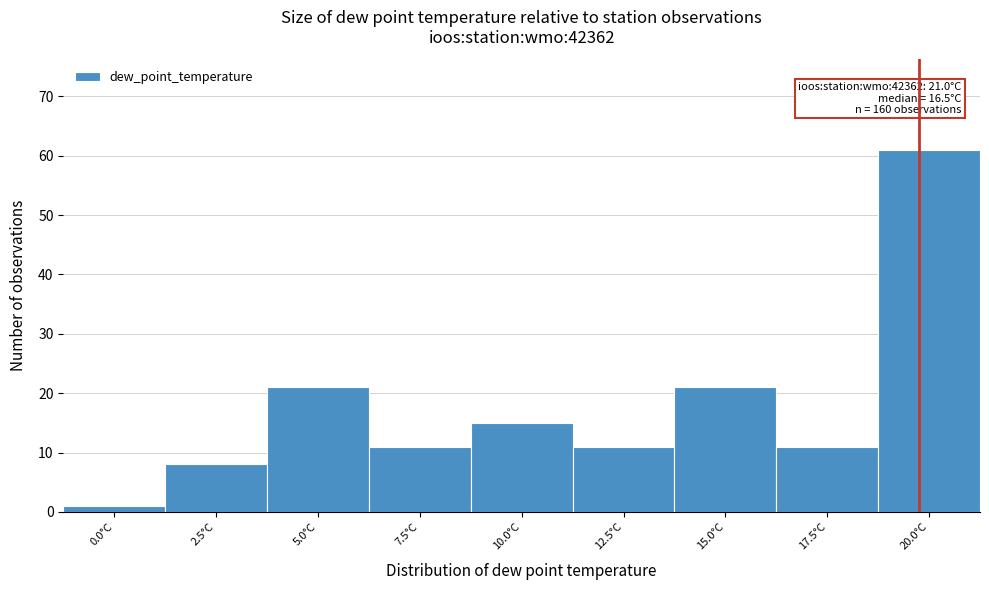

Reading left to right, what are all the values shown in this chart?

0.0°C=1	2.5°C=8	5.0°C=21	7.5°C=11	10.0°C=15	12.5°C=11	15.0°C=21	17.5°C=11	20.0°C=61